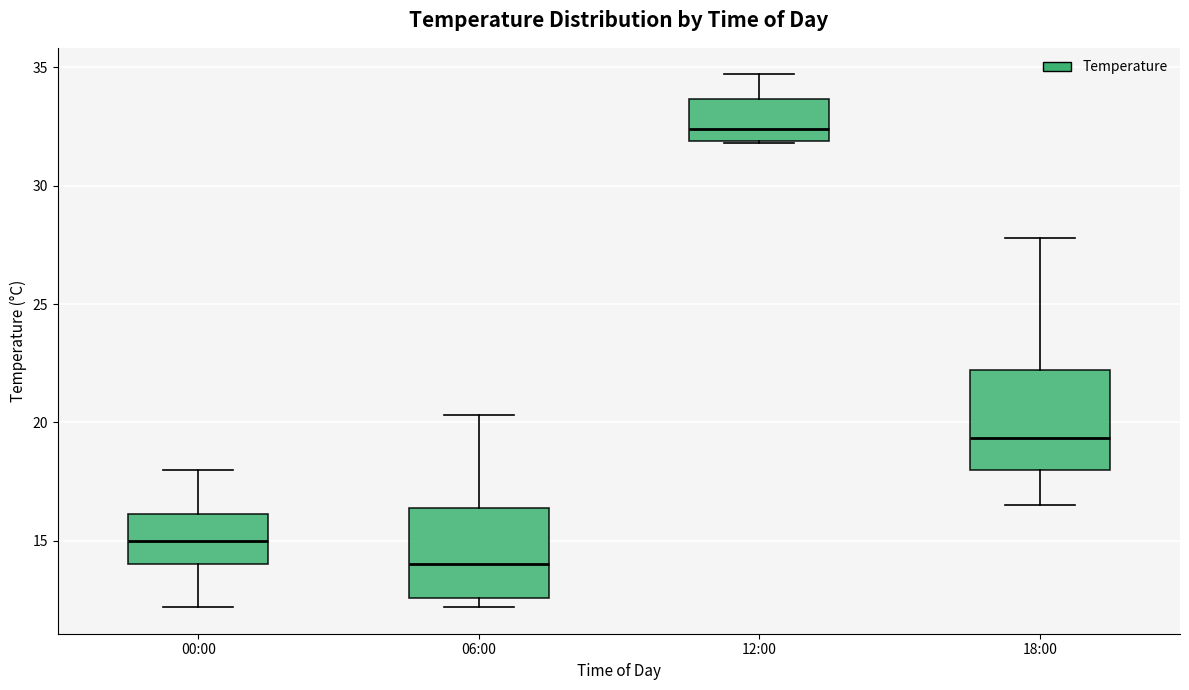

Reading left to right, transcribe this box plot: for each box, give where its median line is, the range the box spans, and where its two whiskers end, as read against the y-axis. The values are not printed on the chart, so give them approximately, as read against the axis.

00:00: median 15.0, box 14.0 to 16.0, whiskers 12.0 to 18.0
06:00: median 14.0, box 12.5 to 16.5, whiskers 12.0 to 20.5
12:00: median 32.5, box 32.0 to 33.5, whiskers 32.0 to 34.5
18:00: median 19.5, box 18.0 to 22.0, whiskers 16.5 to 28.0